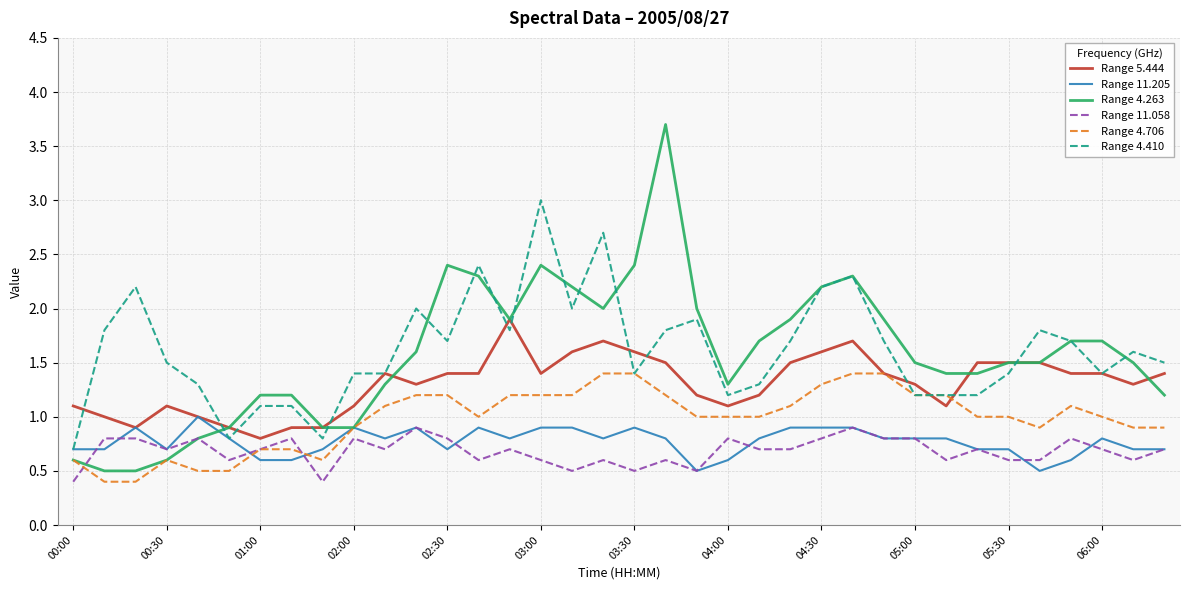

Which series has the largest range (max minus min)?

Range 4.263